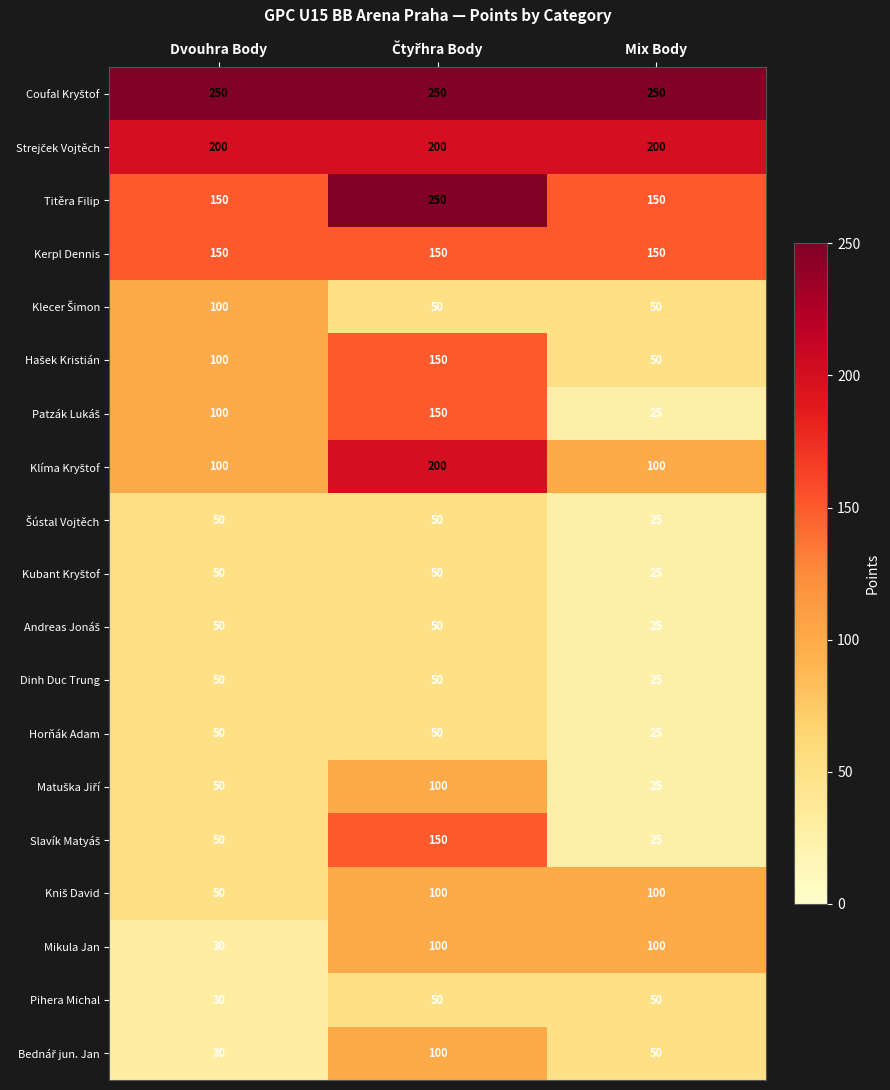

What is the smallest value displayed?

25